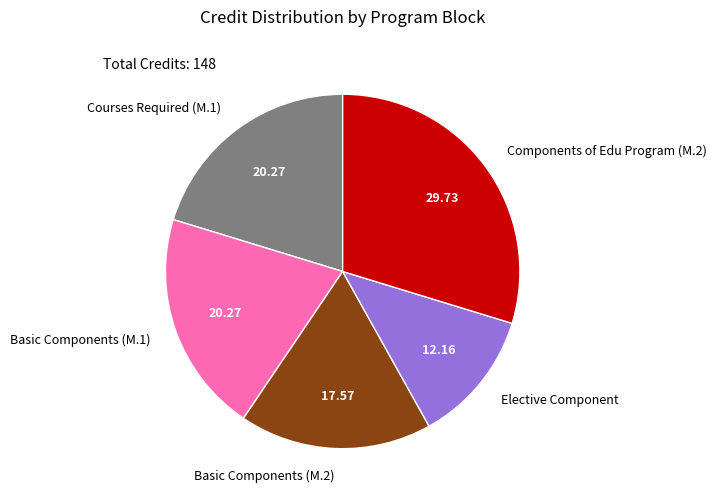

Is it true that Basic Components (M.2) is 26% of the pie?

False